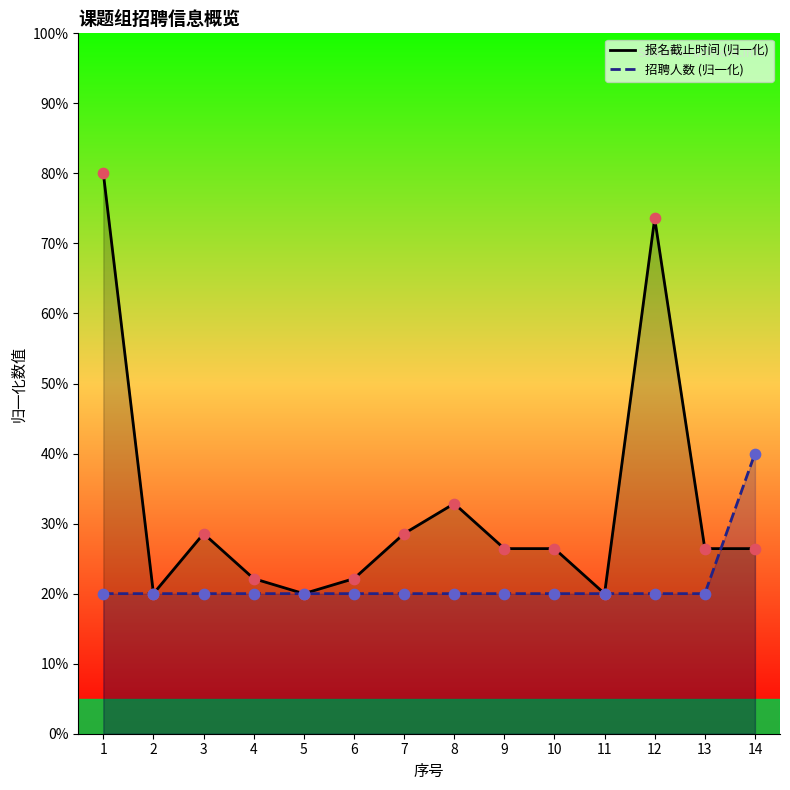

Is the value of 招聘人数 at 13 greater than the value of 报名截止时间 at 3?

No